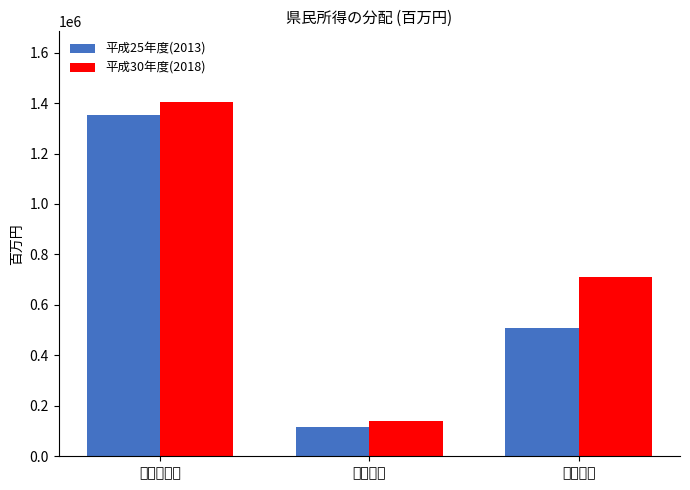

What is the spread (max minus min) of values at 企業所得?

202701.3